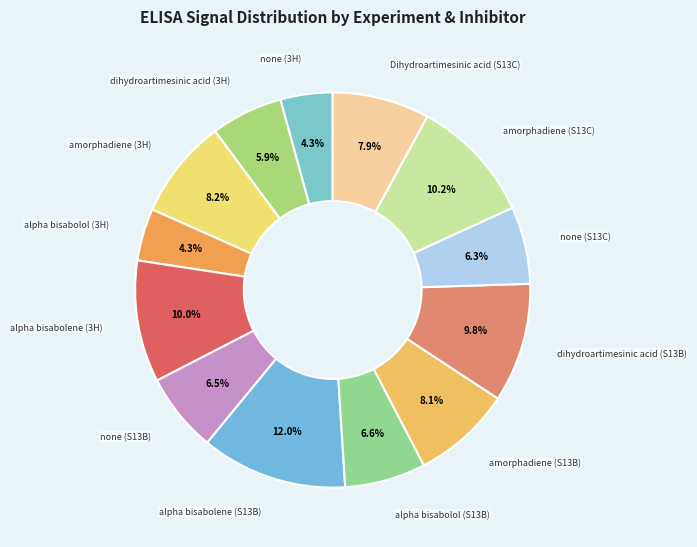

Count the number of slices in the pie.

13